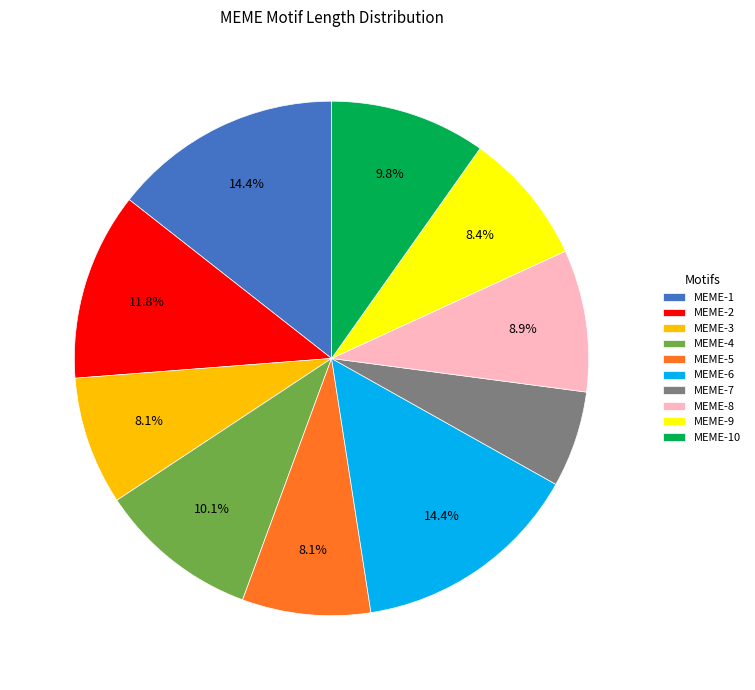

Count the number of slices in the pie.

10